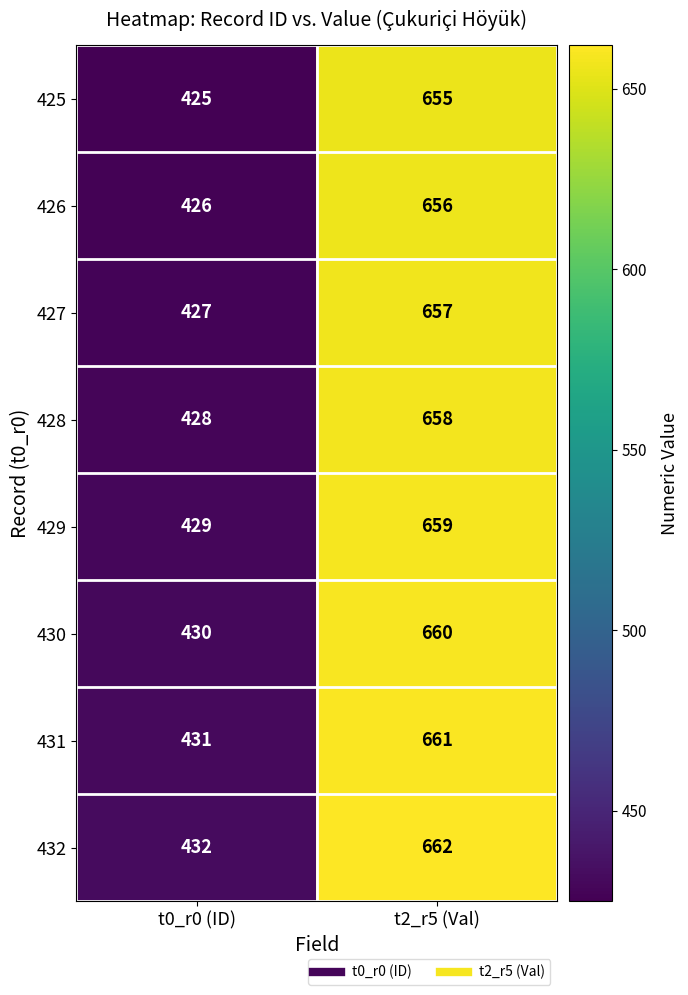

How many data points in 430 are less than 660?

1